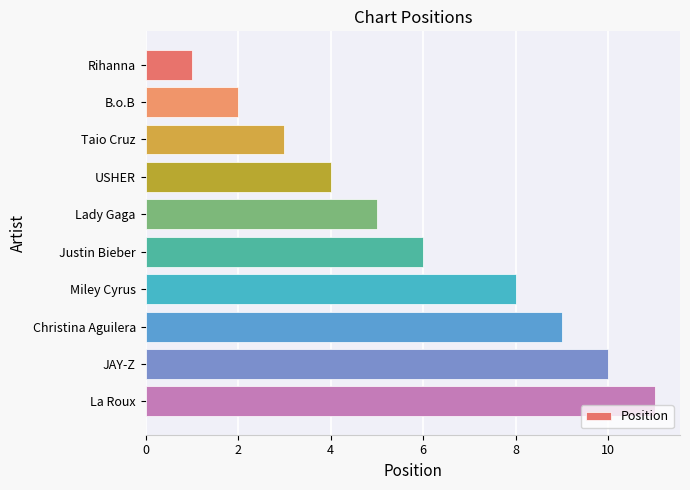

What is the ratio of the value at USHER to the value at Rihanna?

4.0